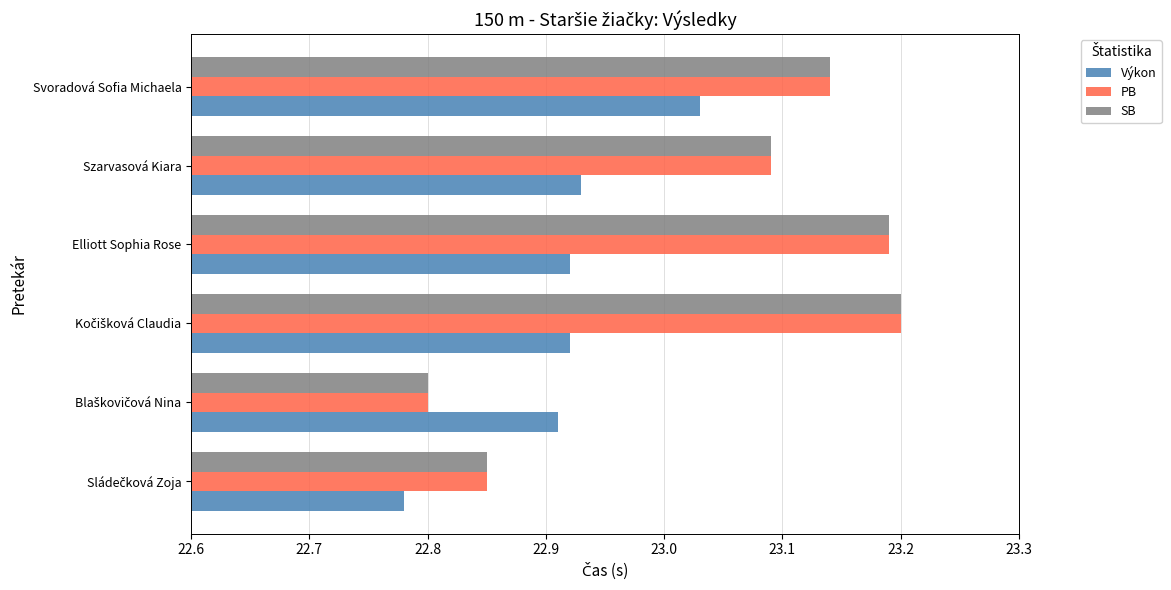

What is the spread (max minus min) of values at Elliott Sophia Rose?

0.3